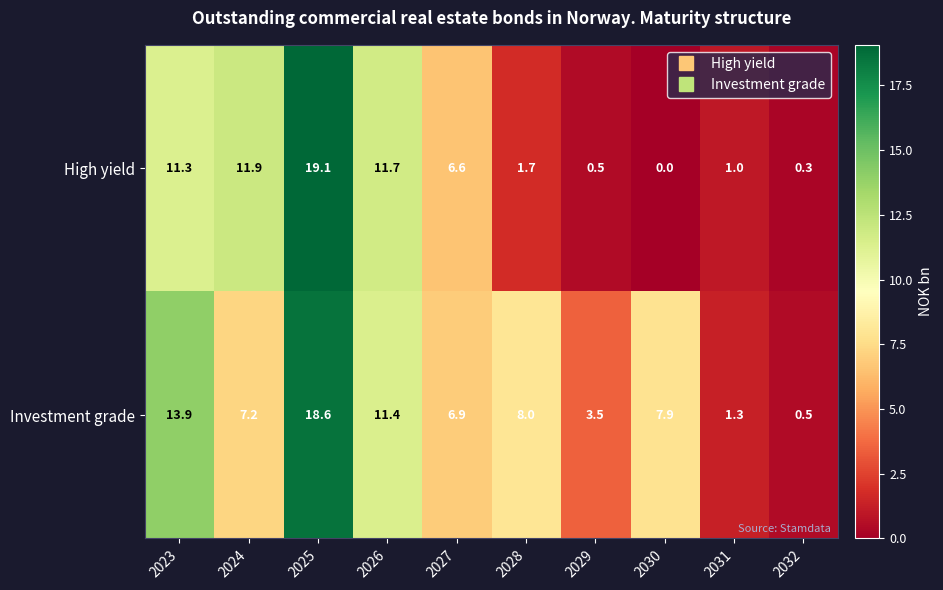

How many categories are shown in the chart?

10